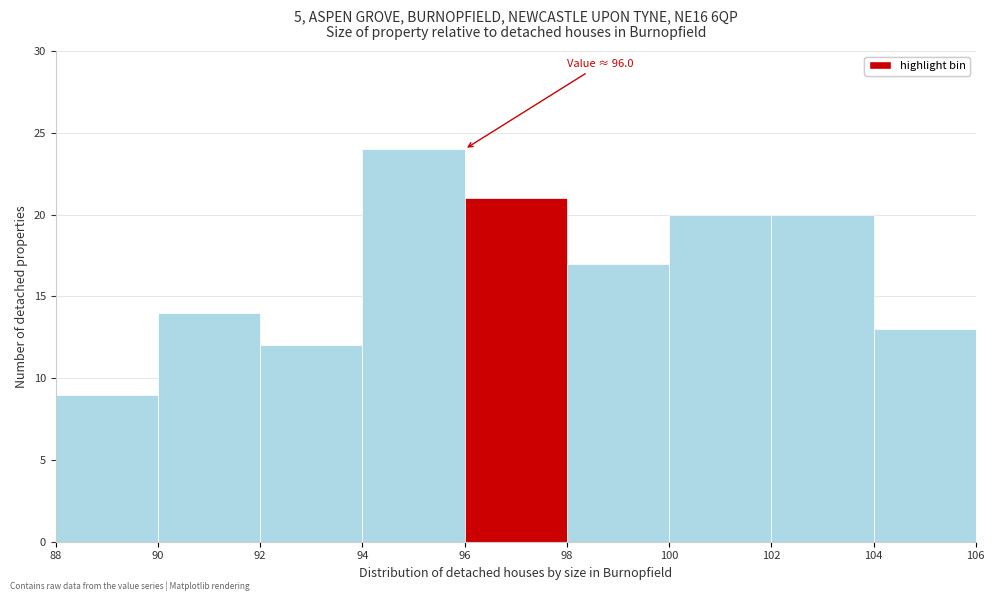

Over which range of the x-axis is the bar tallest?

94 to 96